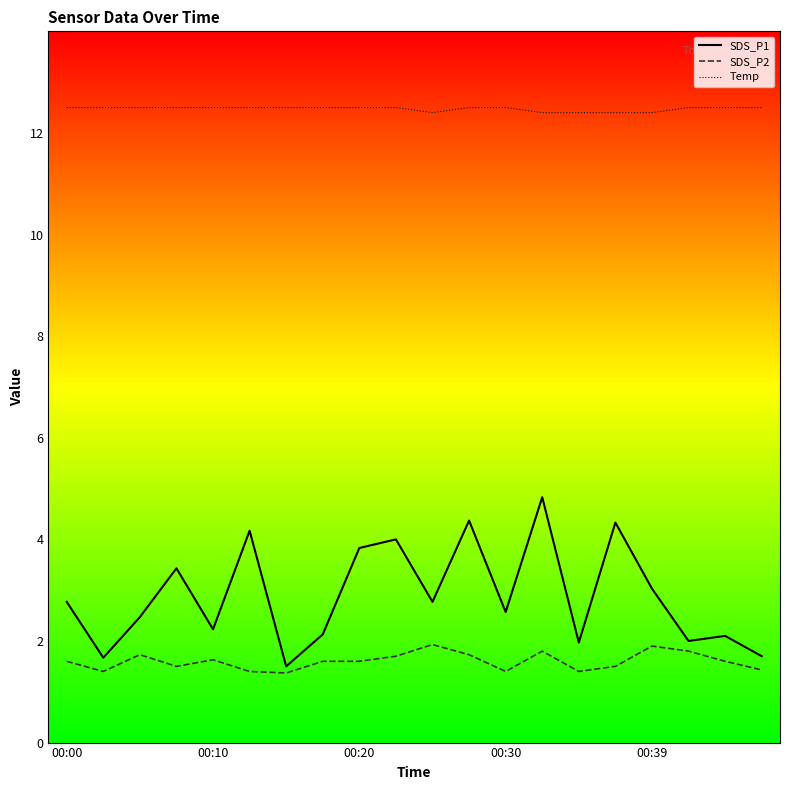

Which series has the largest total across all categories?

Temp